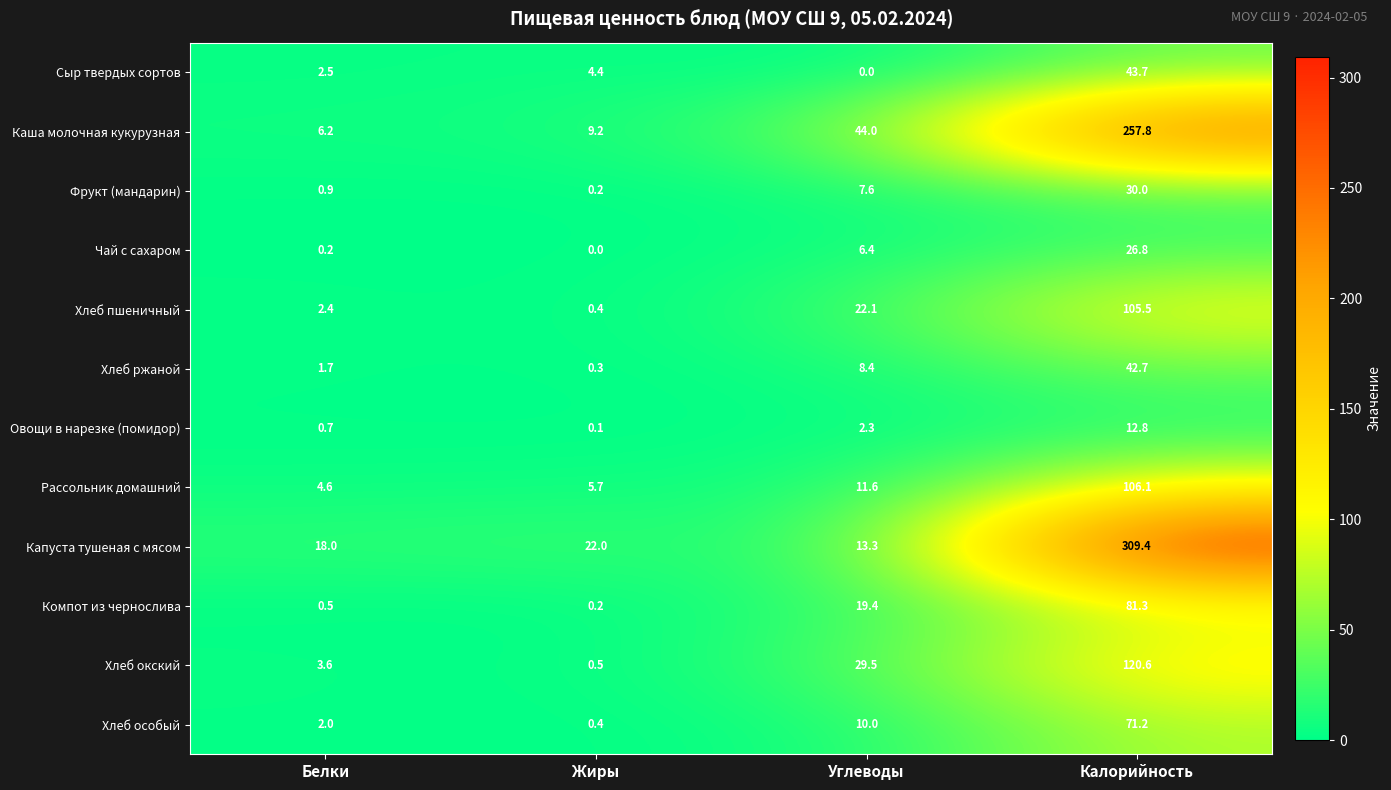

What is the greatest value displayed?

309.4